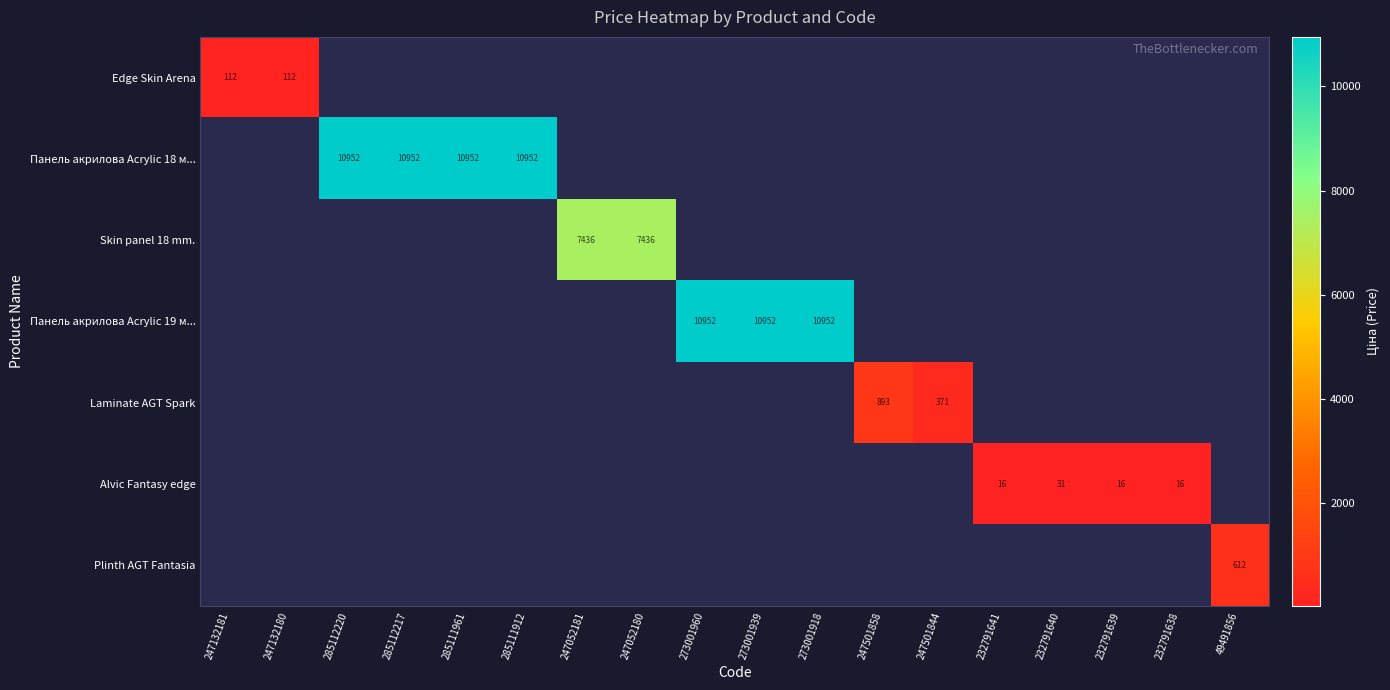

Which has a higher value, 232791640 or 247501858?

247501858